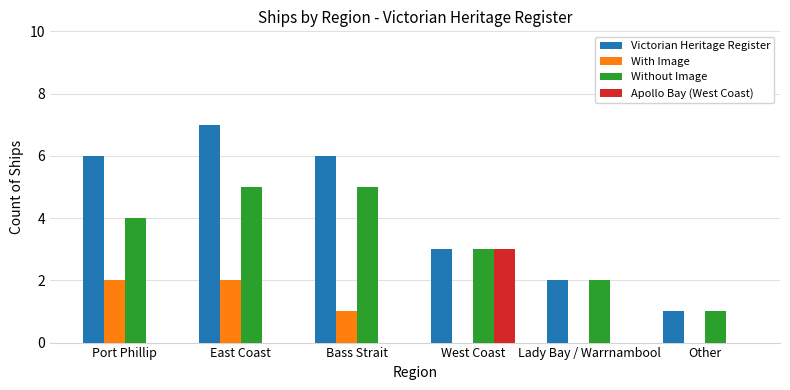

Which series has the widest spread of values?

Victorian Heritage Register